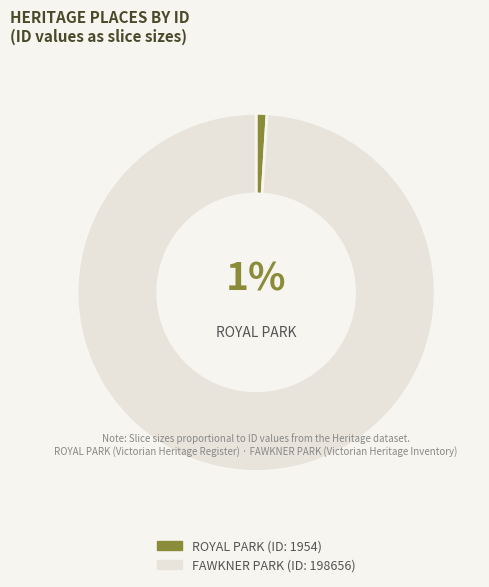

Does any single category account for the majority?

Yes